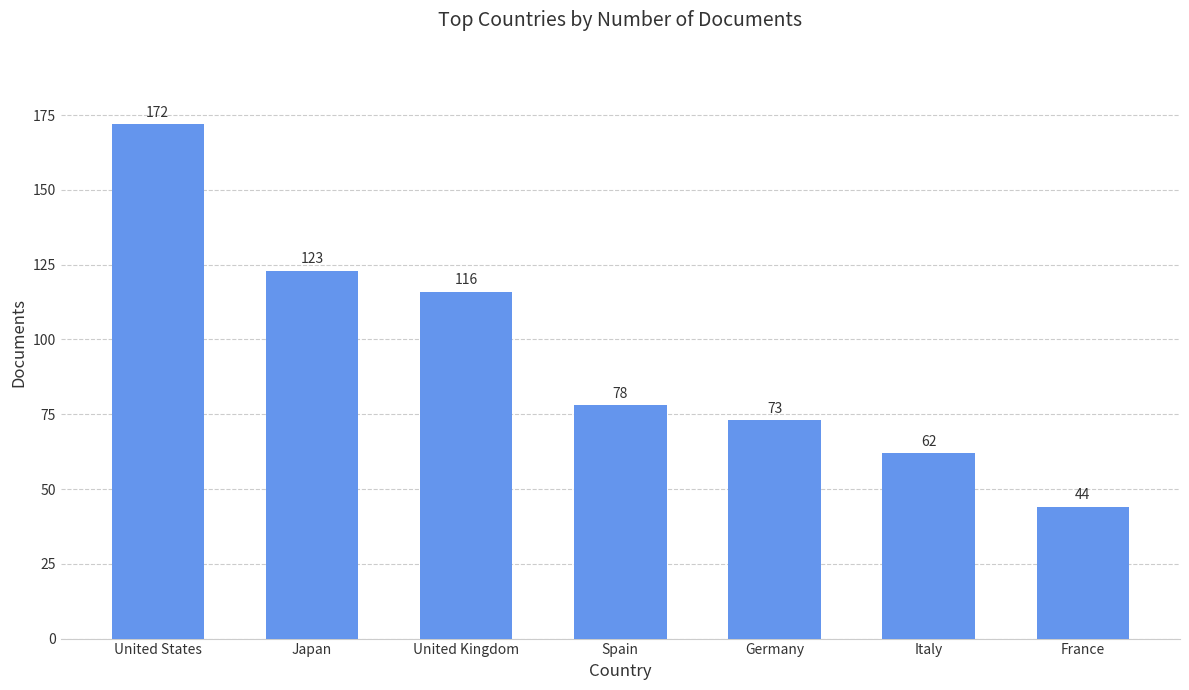

Reading left to right, transcribe all the data shown in this chart.

172	123	116	78	73	62	44